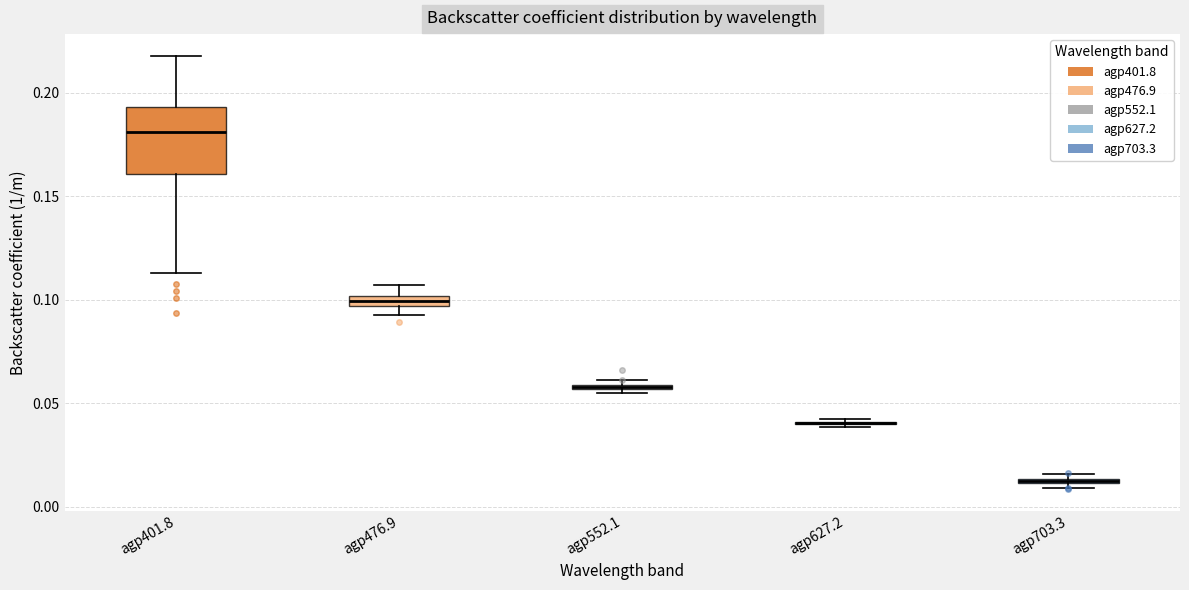

Comparing the boxes themselves (not the whiskers), which one is the tallest?

agp401.8